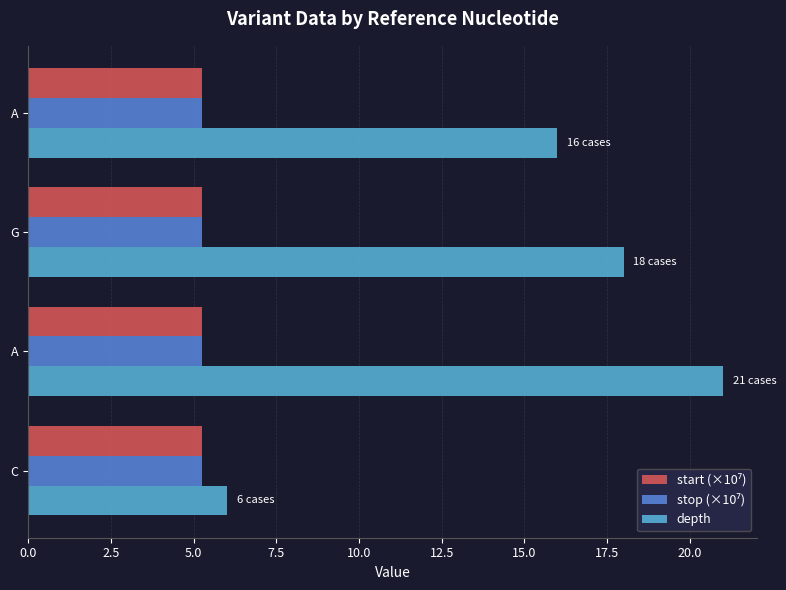

Count the number of categories in the chart.

4